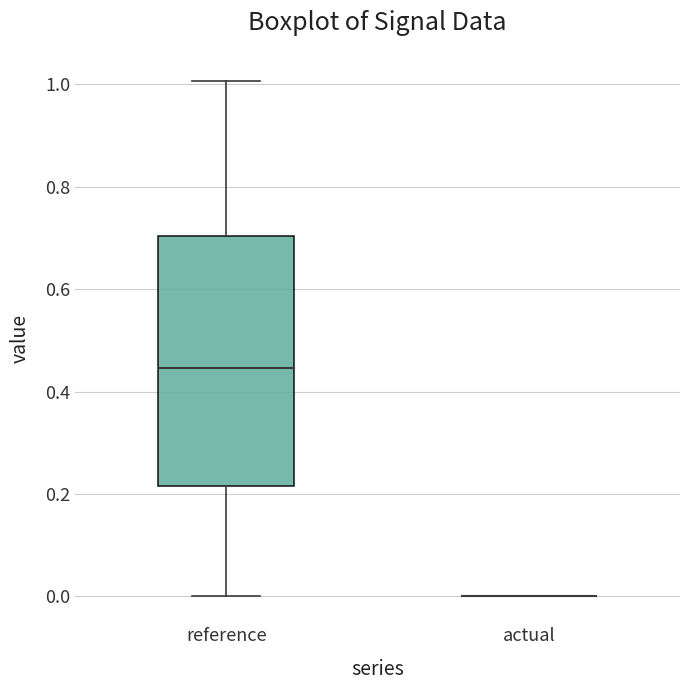

Comparing the boxes themselves (not the whiskers), which one is the tallest?

reference